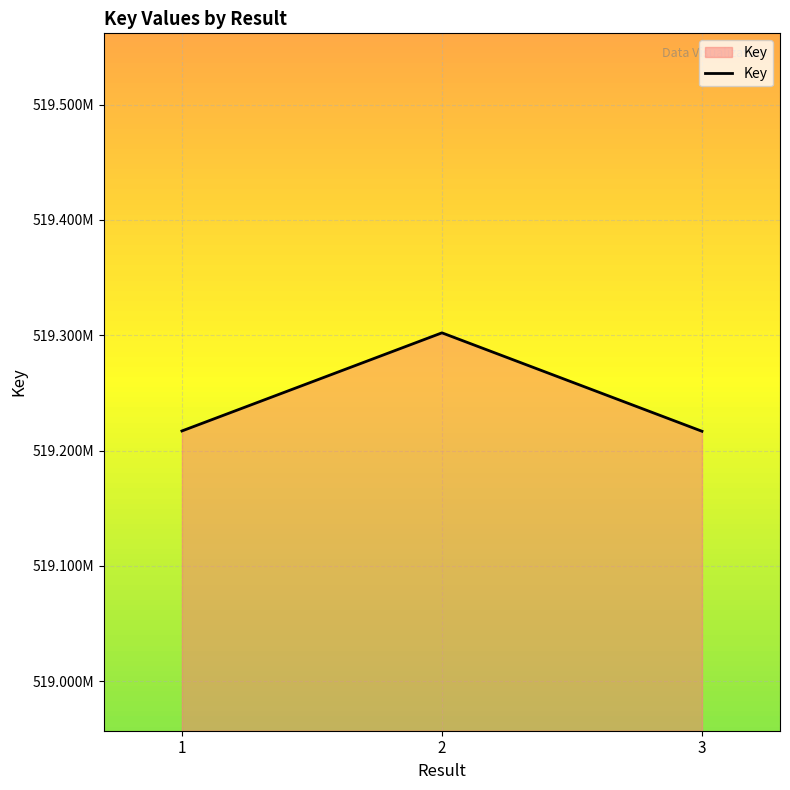

Does the chart display data point markers on the line(s)?

No